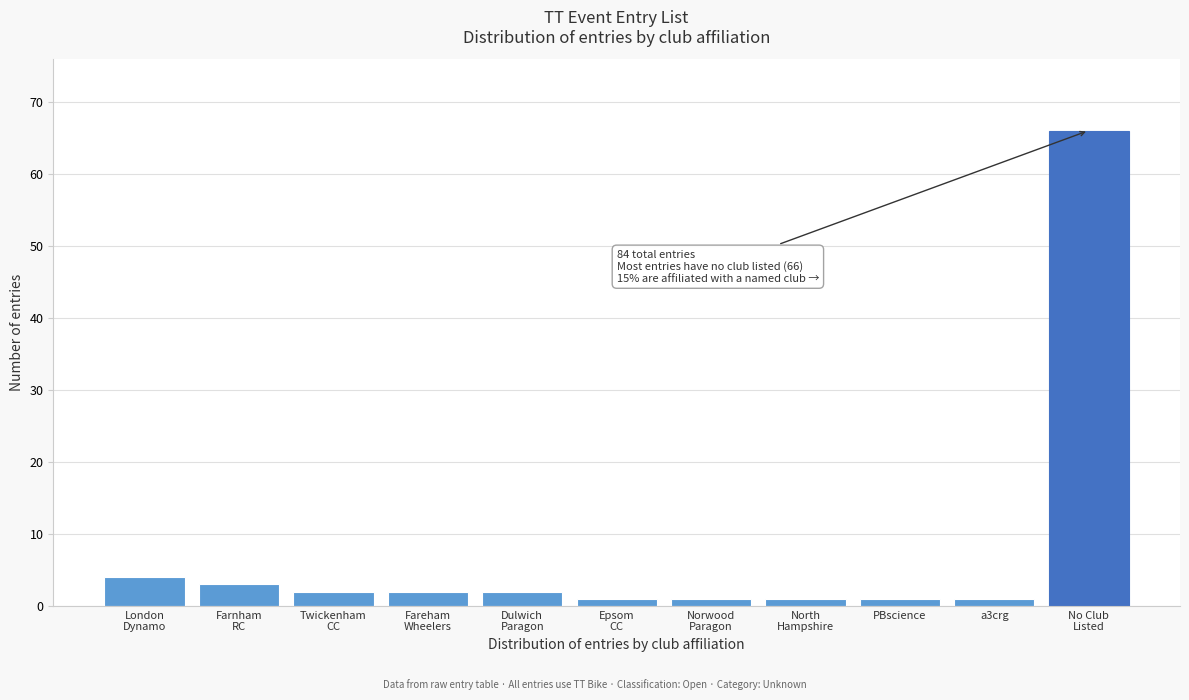

Reading left to right, transcribe all the data shown in this chart.

4	3	2	2	2	1	1	1	1	1	66